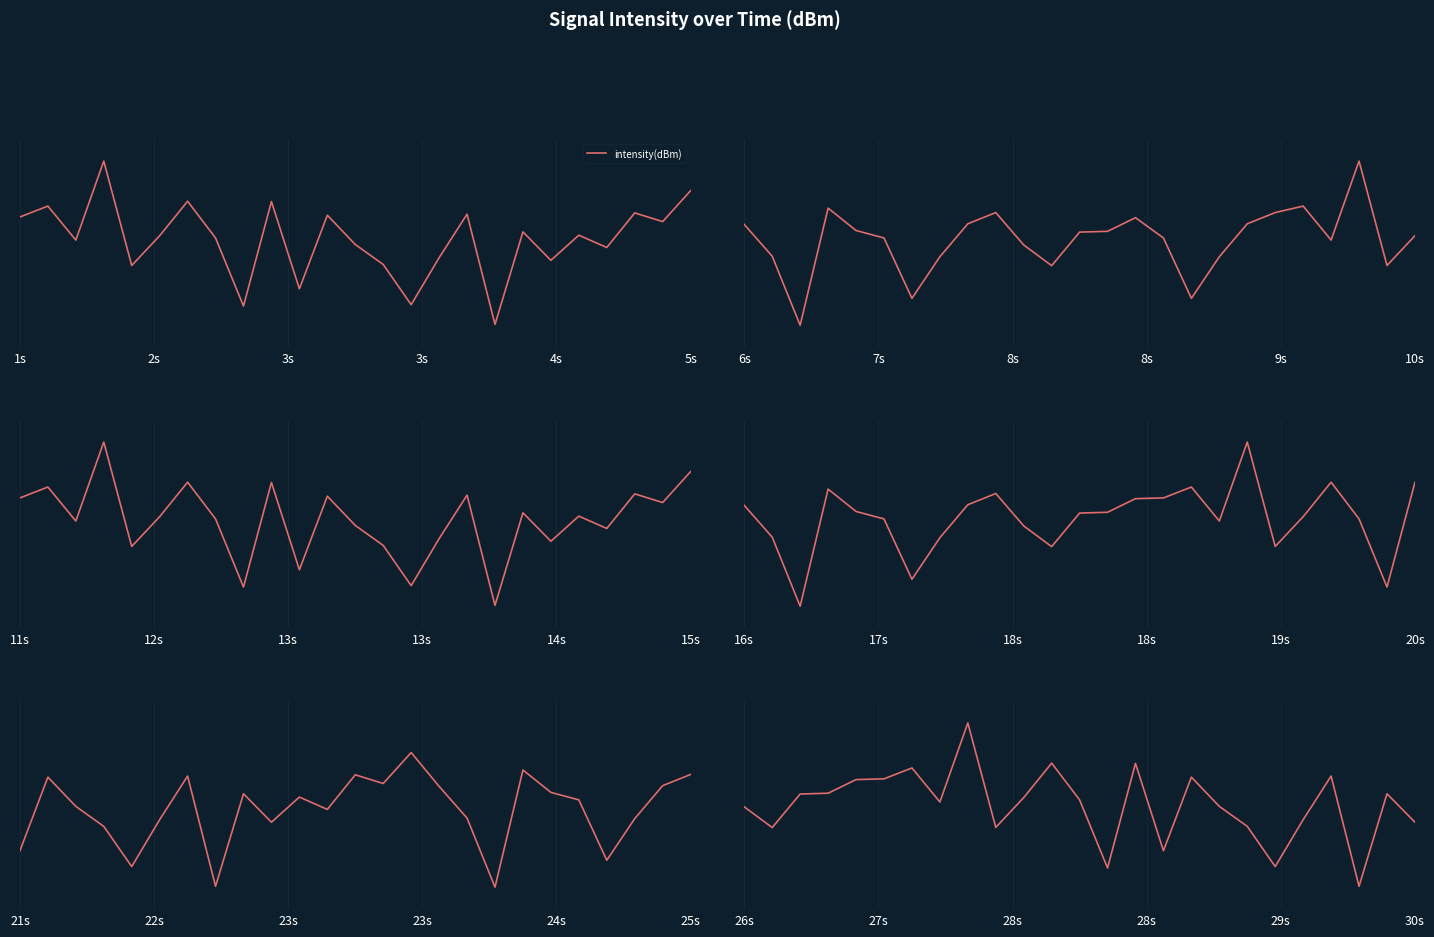

What is the average value?

-131.0